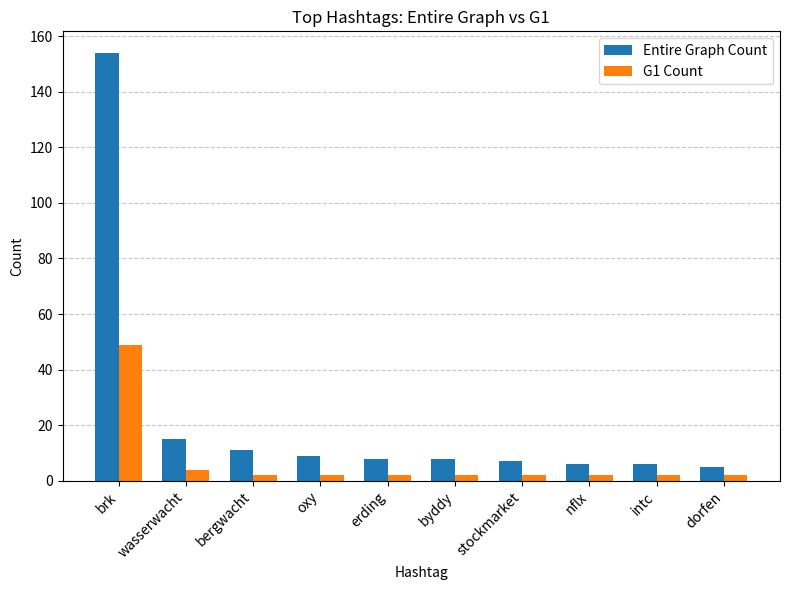

Reading left to right, transcribe all the data shown in this chart.

Entire Graph Count: brk=154	wasserwacht=15	bergwacht=11	oxy=9	erding=8	byddy=8	stockmarket=7	nflx=6	intc=6	dorfen=5
G1 Count: brk=49	wasserwacht=4	bergwacht=2	oxy=2	erding=2	byddy=2	stockmarket=2	nflx=2	intc=2	dorfen=2